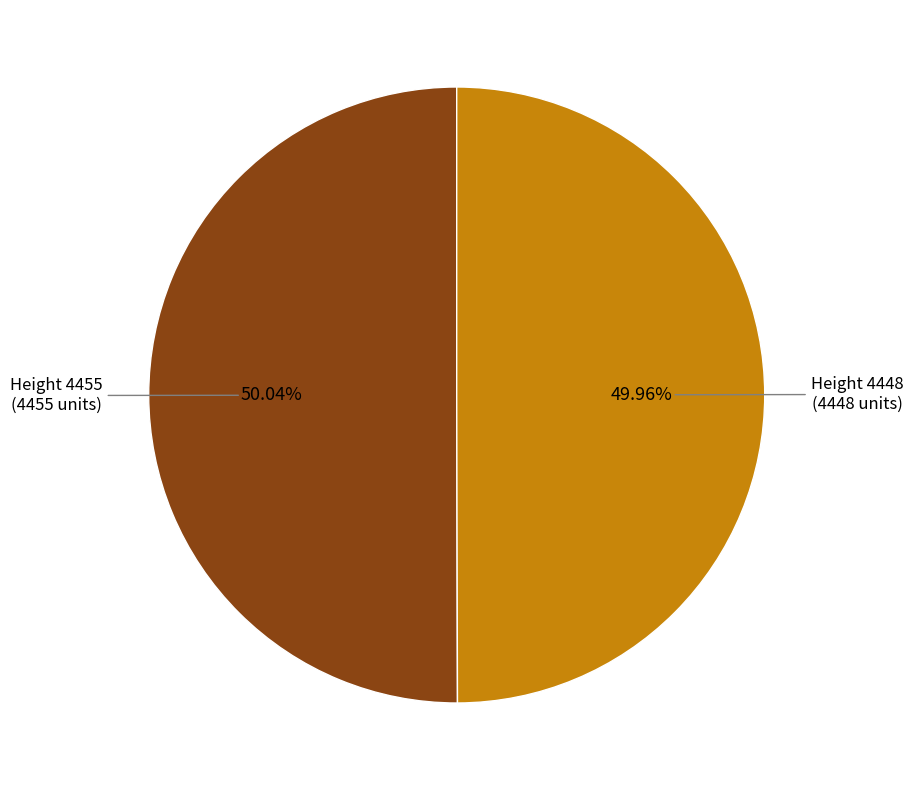

Does any single category account for the majority?

Yes